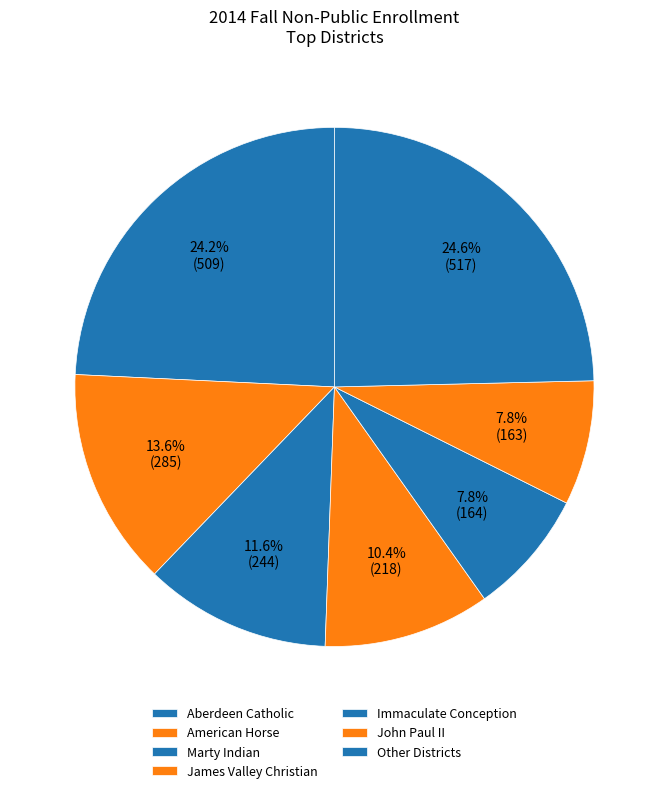

To the nearest percent, what is the average slice percentage?

14%